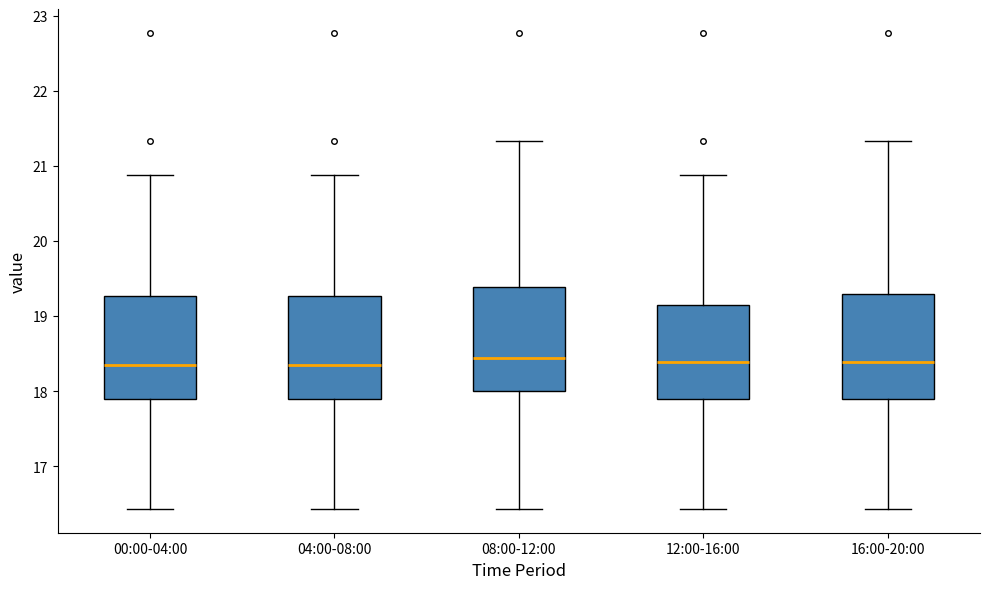

Reading left to right, read every box against the y-axis: the position of its median line, the range the box covers, and the ends of its whiskers. The values are not printed on the chart, so give them approximately, as read against the axis.

00:00-04:00: median 18.4, box 17.9 to 19.3, whiskers 16.4 to 20.9
04:00-08:00: median 18.4, box 17.9 to 19.3, whiskers 16.4 to 20.9
08:00-12:00: median 18.4, box 18.0 to 19.4, whiskers 16.4 to 21.3
12:00-16:00: median 18.4, box 17.9 to 19.1, whiskers 16.4 to 20.9
16:00-20:00: median 18.4, box 17.9 to 19.3, whiskers 16.4 to 21.3